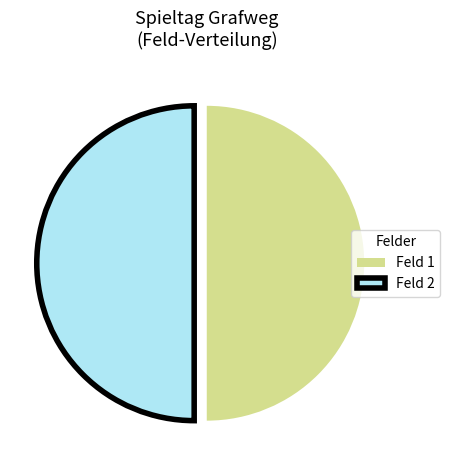

Is it true that Feld 2 is 50% of the pie?

True